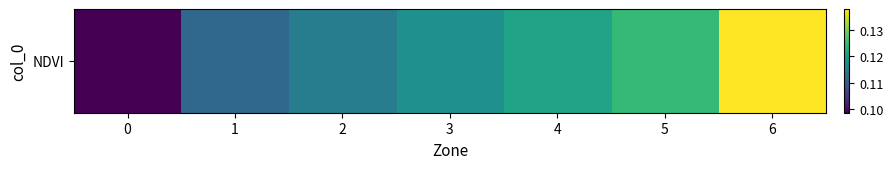

Reading right to left, transcribe all the data shown in this chart.

0.1	0.1	0.1	0.1	0.1	0.1	0.1